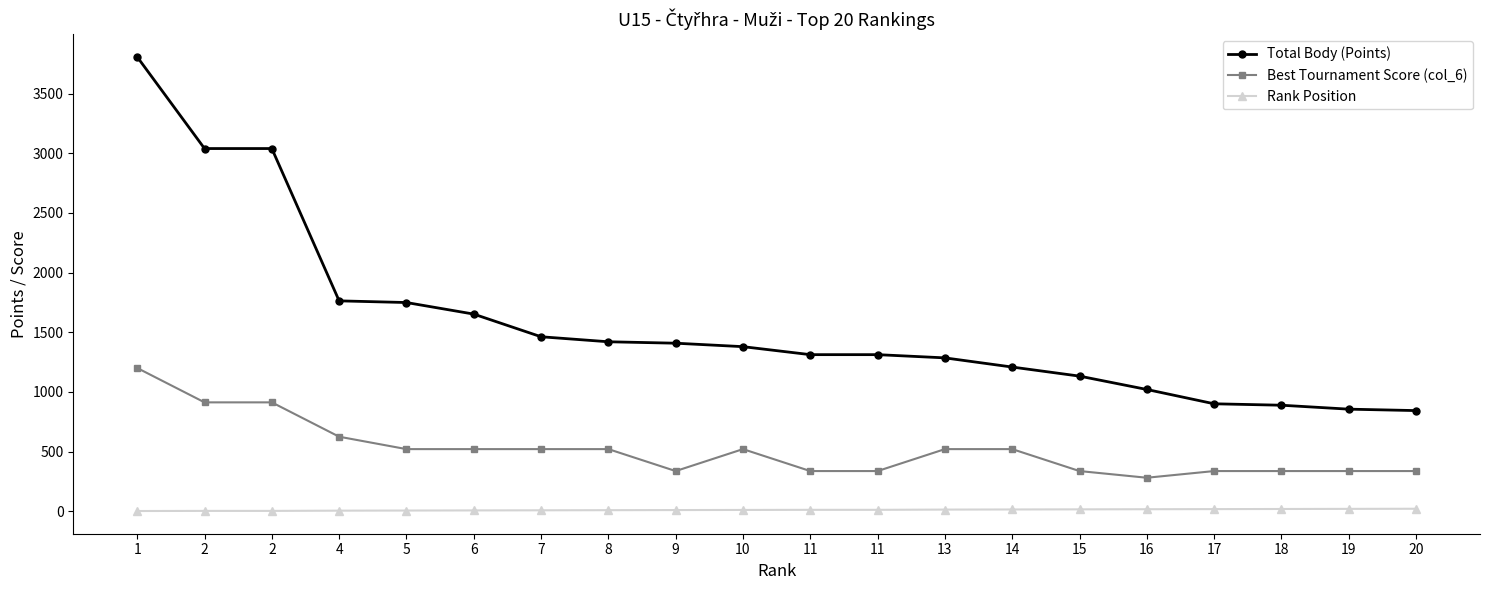

Between 7 and 8, which series saw the biggest shift?

Total Body (Points)